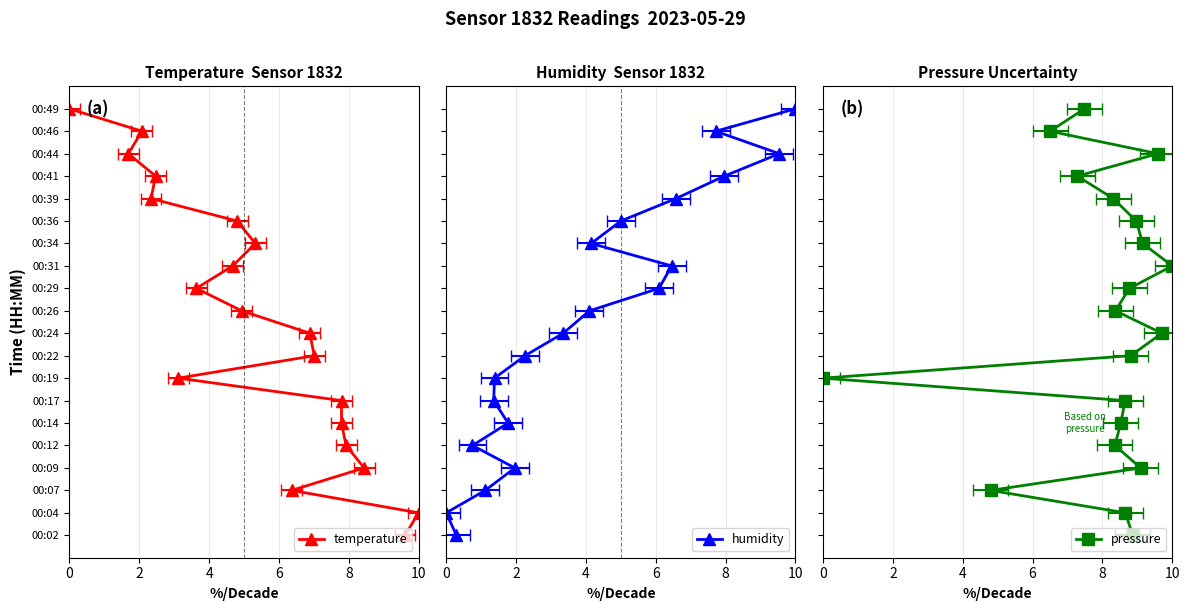

Count the number of categories in the chart.

20